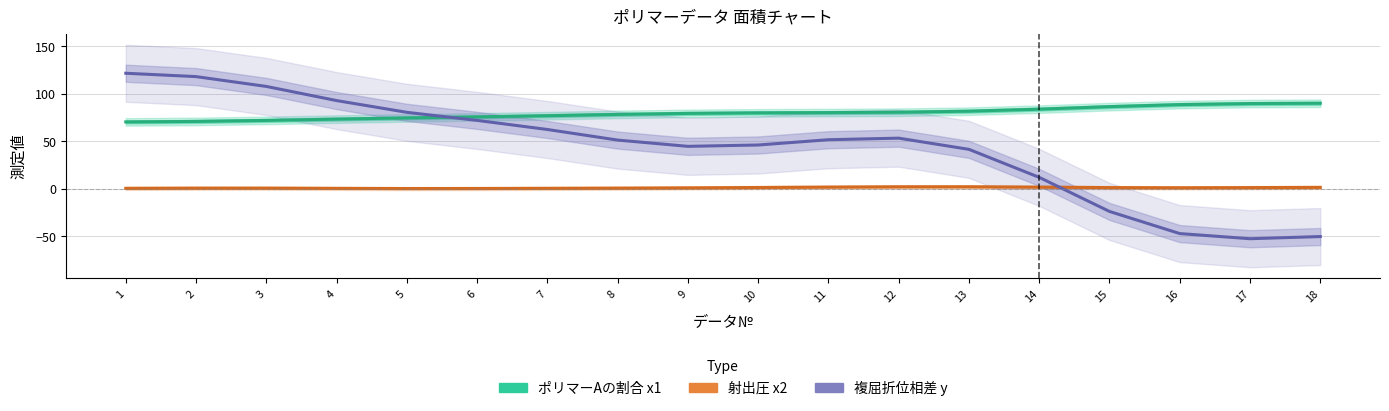

Which series has the largest total across all categories?

ポリマーAの割合 x1